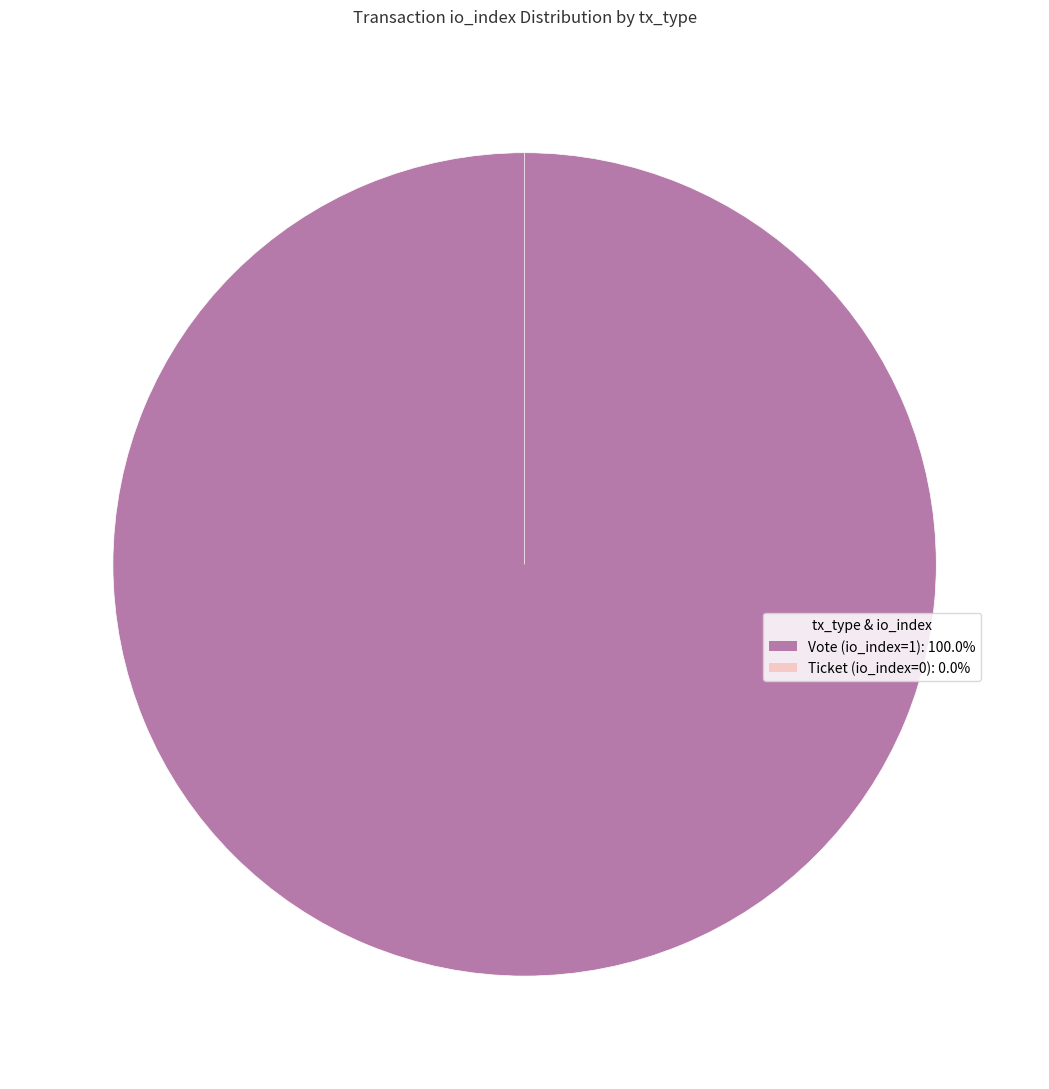

Is it true that Vote (io_index=1) is 94% of the pie?

False